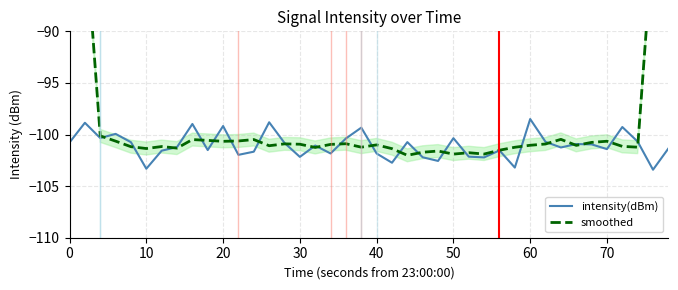

Is it true that smoothed equals -146.7 at 32?

False